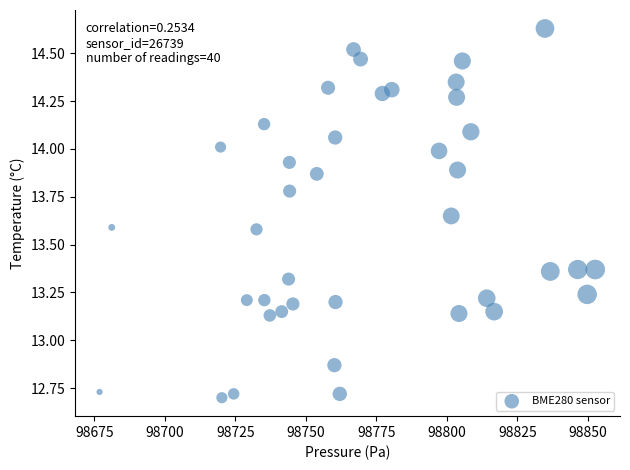

What is the range of X values (max minus min)?

175.8